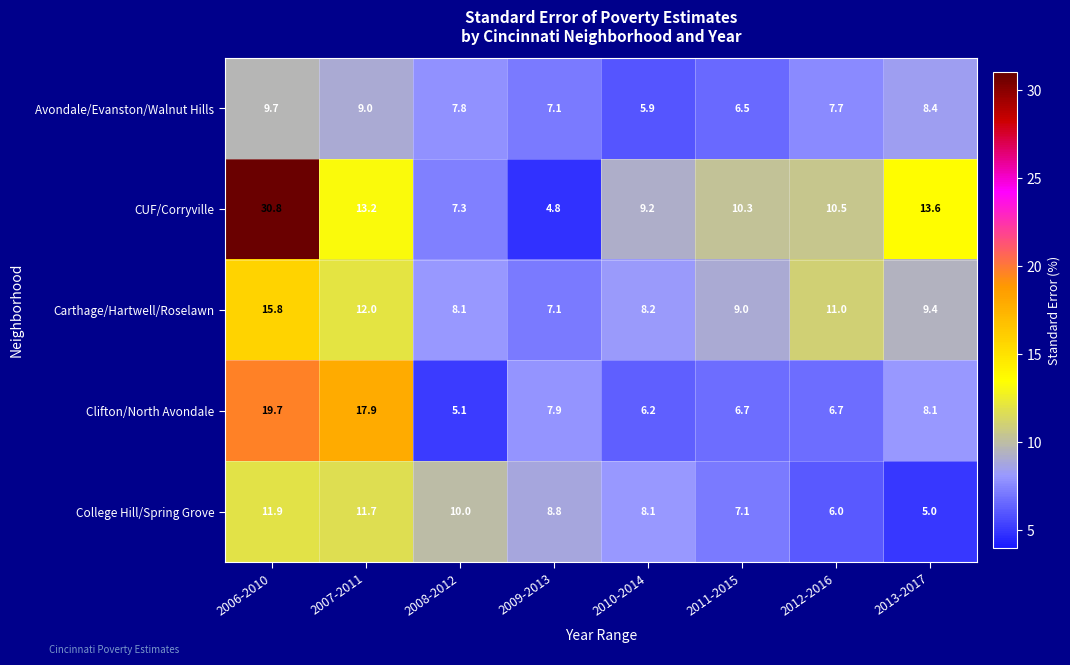

Which label corresponds to the largest value in the chart?

2006-2010